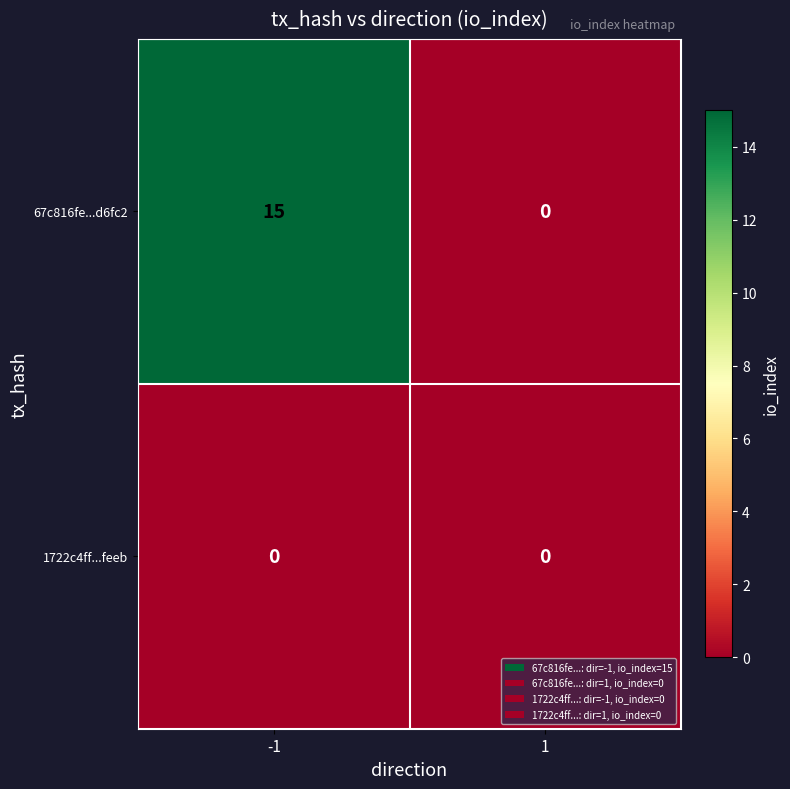

At how many categories does at least one series exceed 8?

1